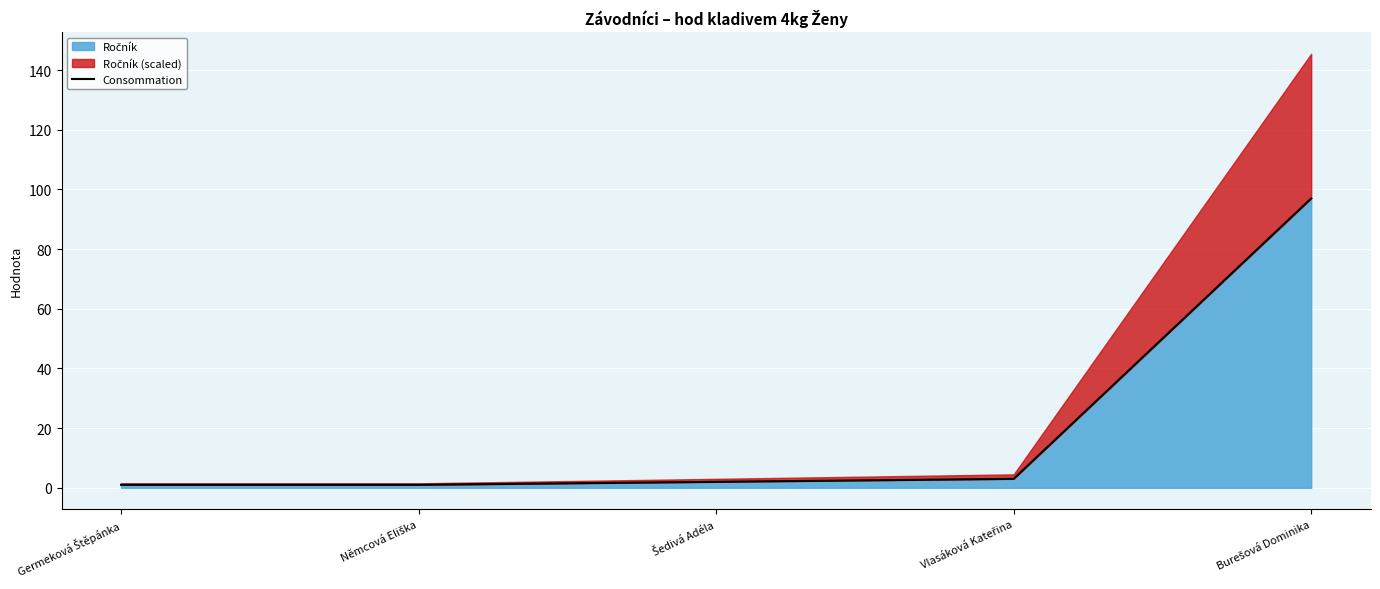

What is the label of the 3rd point from the right?

Šedivá Adéla